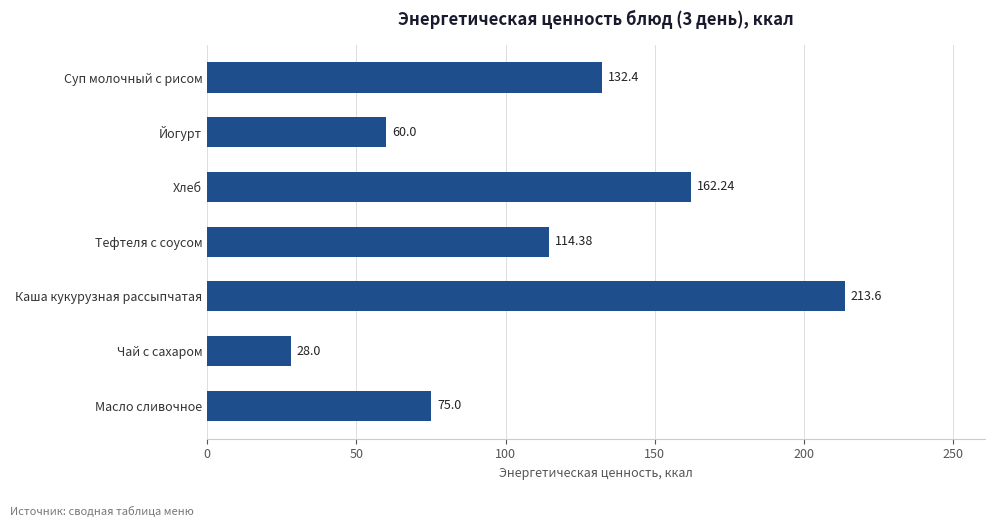

How many bars are there in total?

7